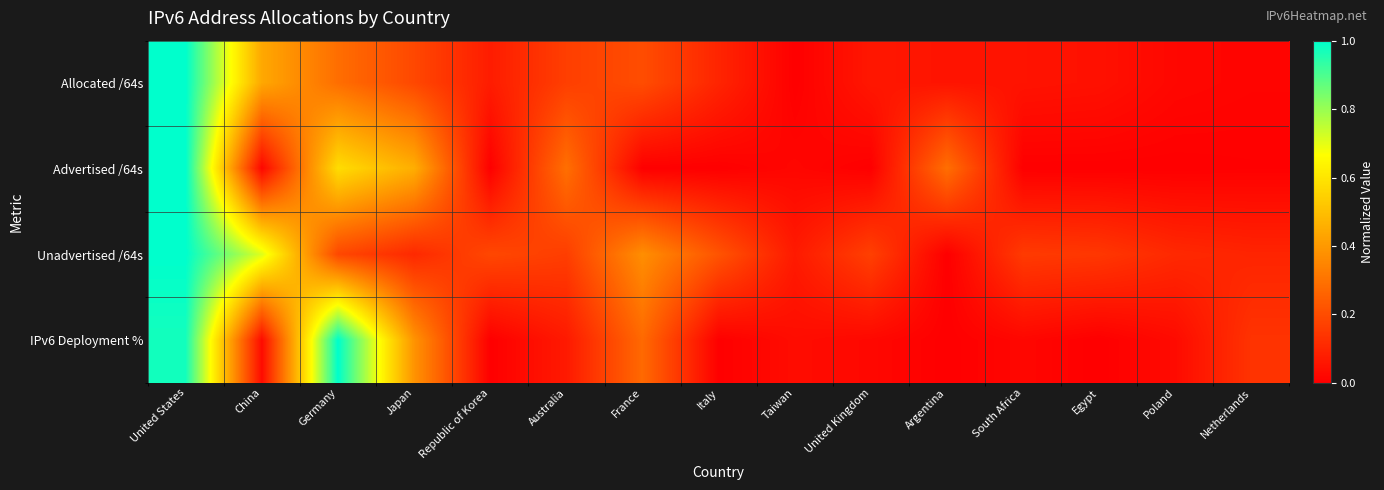

Which series has the largest range (max minus min)?

Allocated /64s